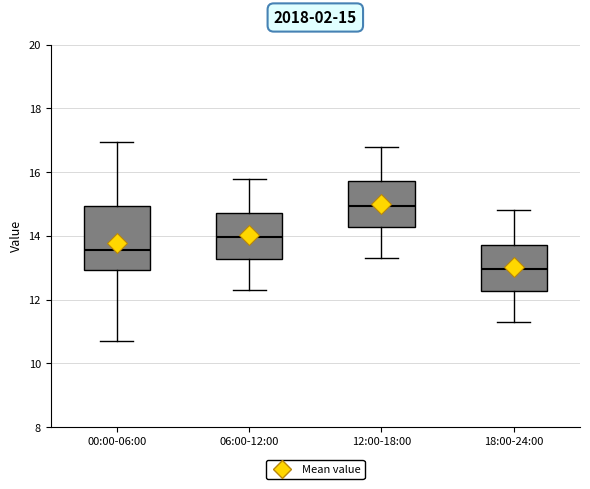

Which box has the highest median line?

12:00-18:00